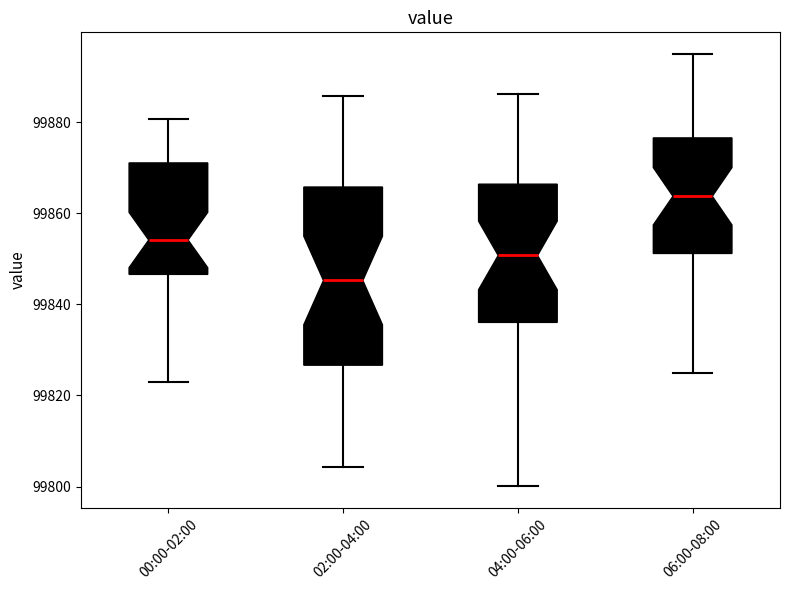

Which box has the lowest median line?

02:00-04:00